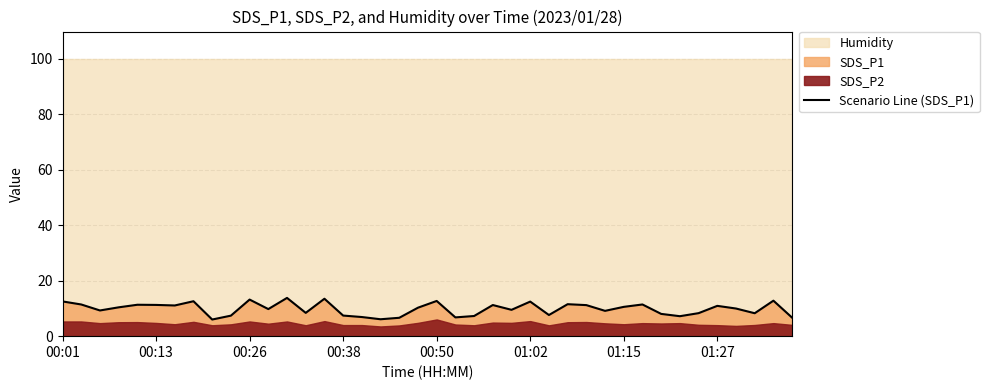

What is the change in value from 26 to 34?

+0.7